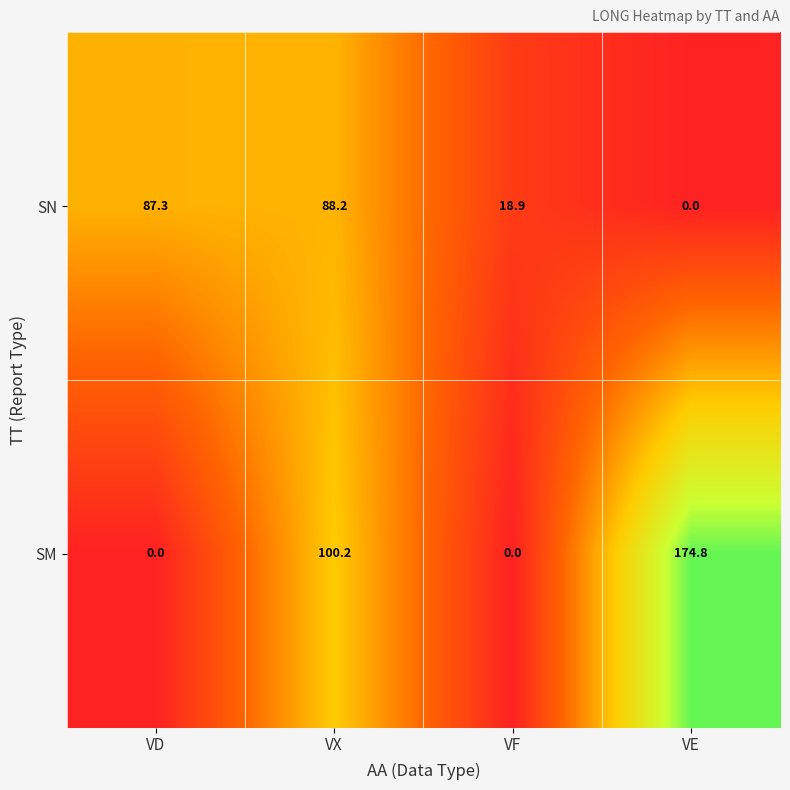

What is the highest value of the SN series?

88.2